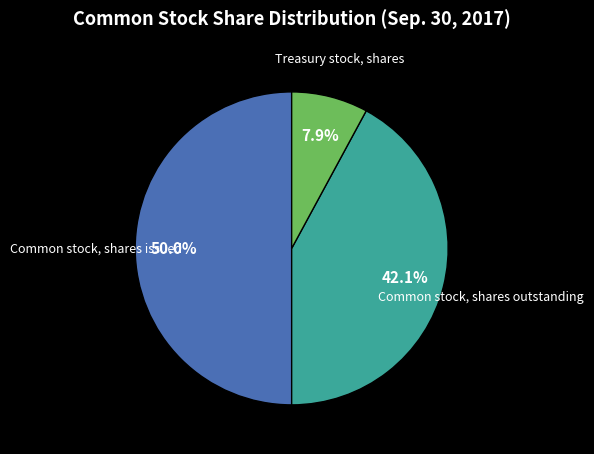

To the nearest percent, what is the average slice percentage?

33%